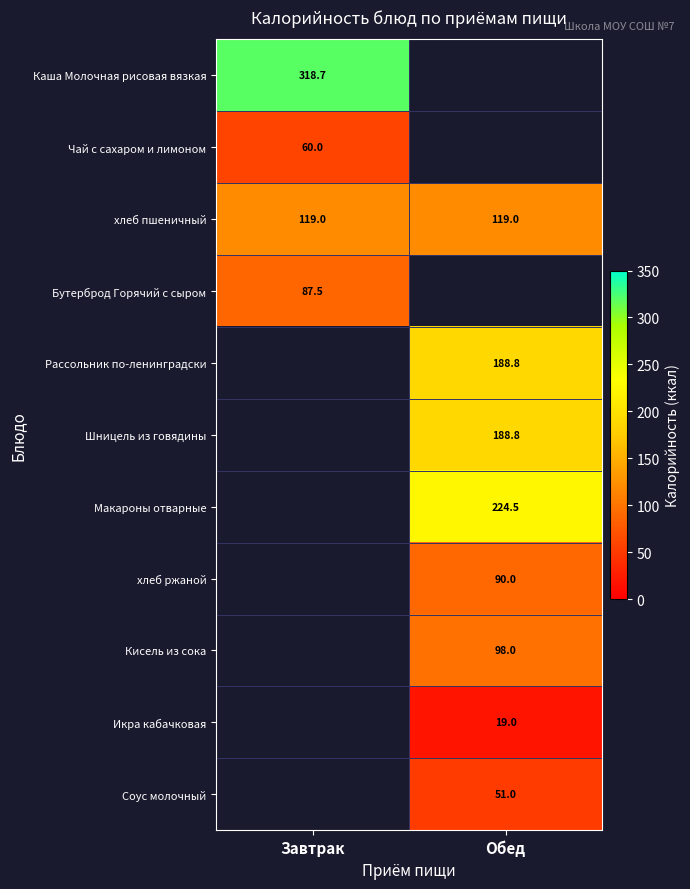

Which label corresponds to the largest value in the chart?

Завтрак